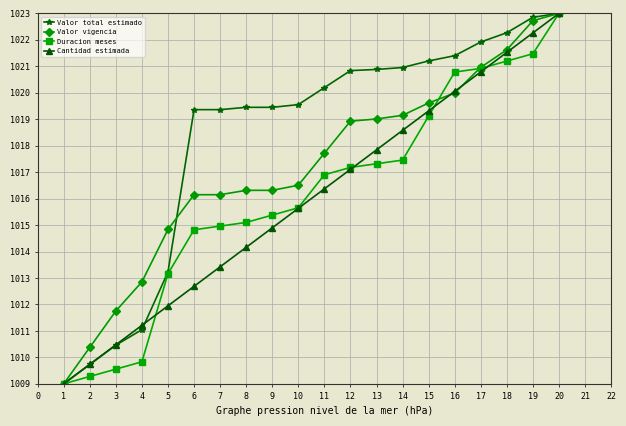

What is the difference between the highest and lowest values at 18?

1.1